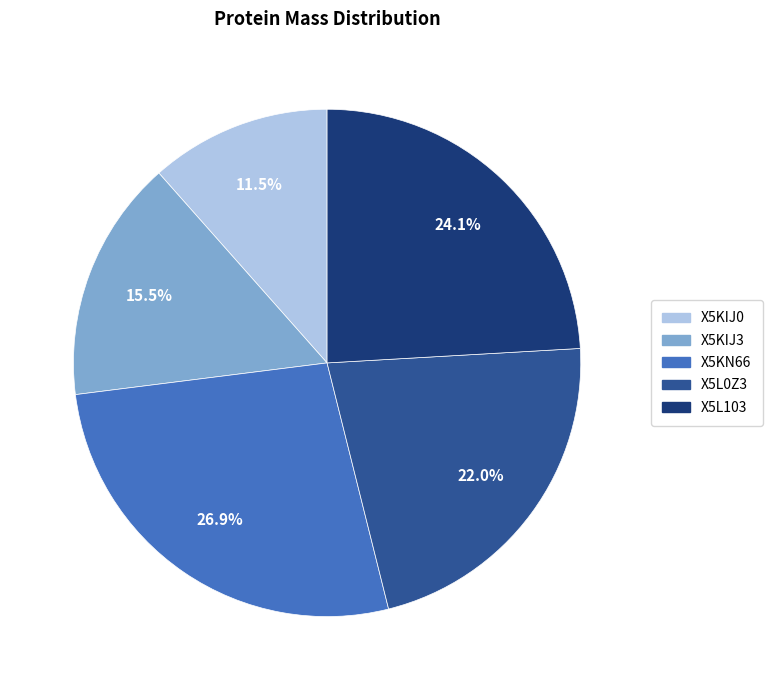

Approximately how many times larger is the value at X5KIJ0 compared to X5L0Z3?

0.5